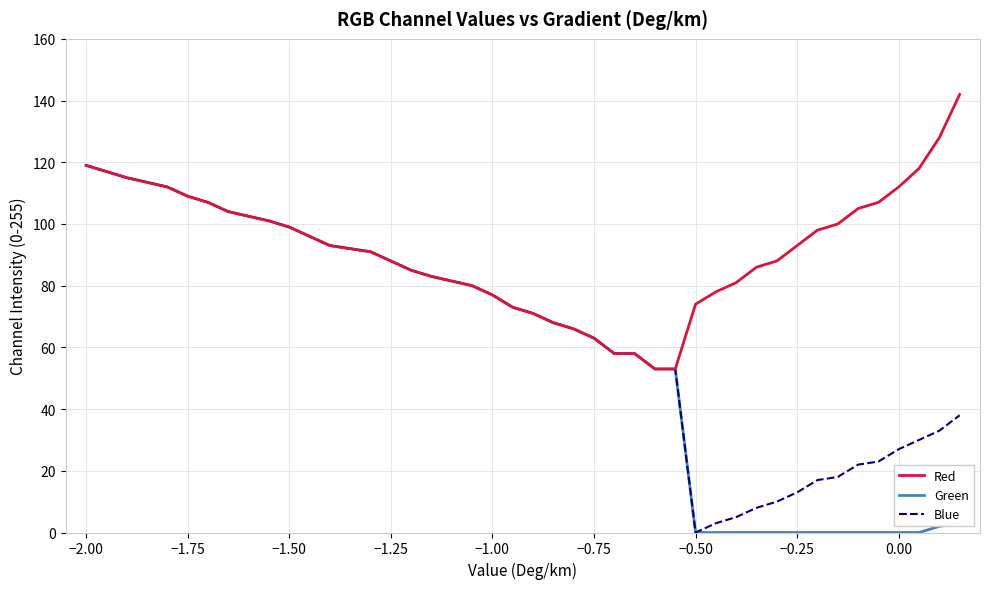

What is the minimum value for Red?

53